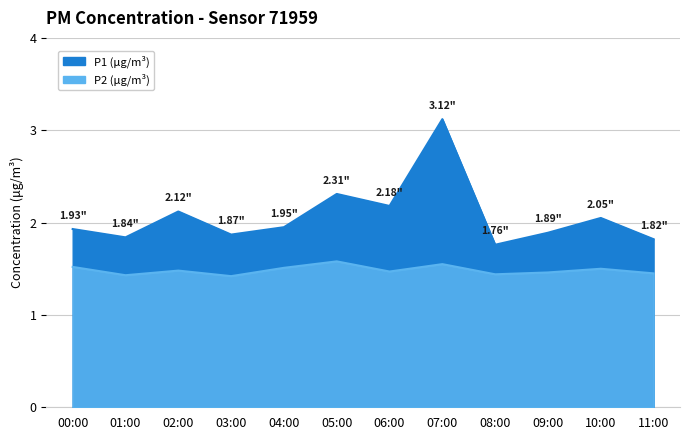

Reading right to left, transcribe all the data shown in this chart.

P1: 11:00=1.8	10:00=2.0	09:00=1.9	08:00=1.8	07:00=3.1	06:00=2.2	05:00=2.3	04:00=1.9	03:00=1.9	02:00=2.1	01:00=1.8	00:00=1.9
P2: 11:00=1.4	10:00=1.5	09:00=1.5	08:00=1.4	07:00=1.6	06:00=1.5	05:00=1.6	04:00=1.5	03:00=1.4	02:00=1.5	01:00=1.4	00:00=1.5